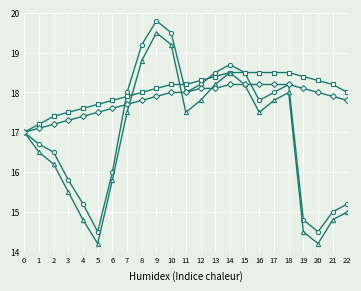

What is the smallest value displayed?

14.2